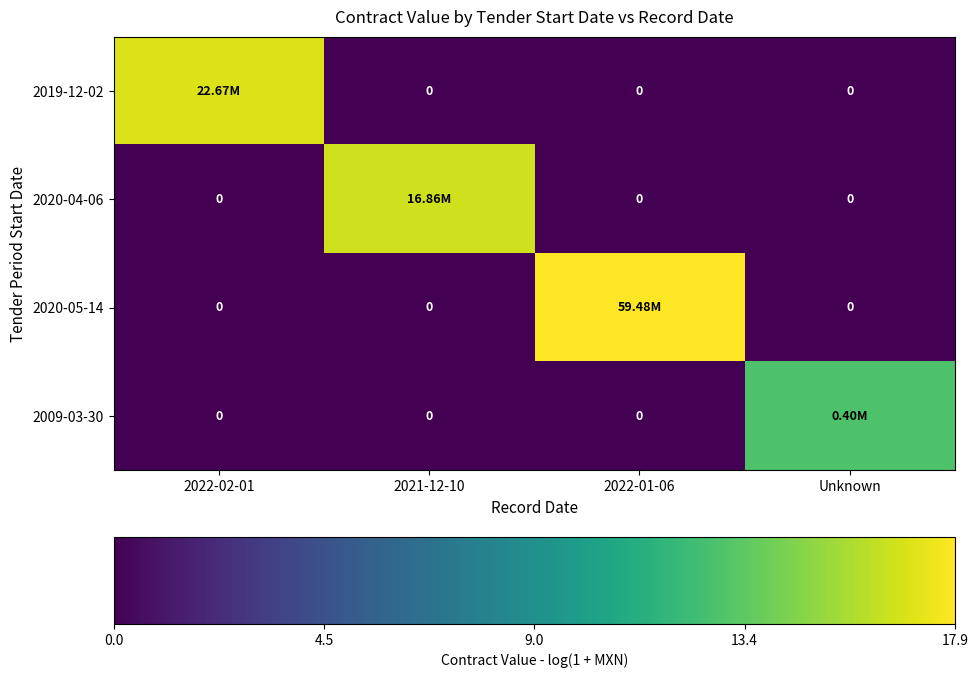

What is the spread (max minus min) of values at Unknown?

12.9